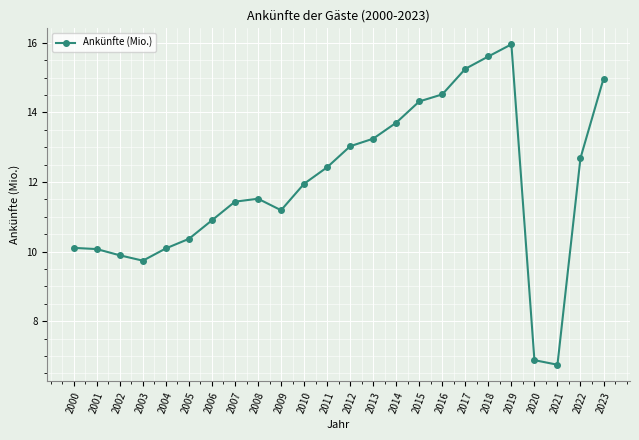

What value does the data have at 2023?

15.0